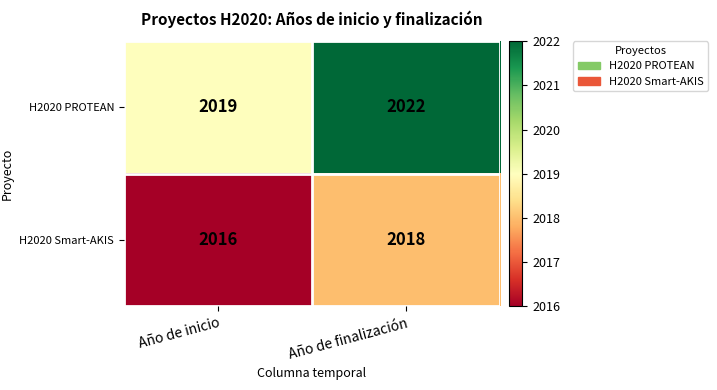

Rank the series at Año de finalización from lowest to highest value.

H2020 Smart-AKIS, H2020 PROTEAN